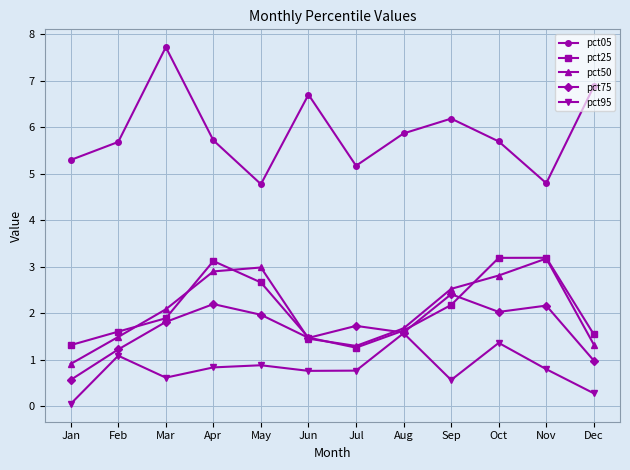

Is this an area chart (filled region under the line)?

No